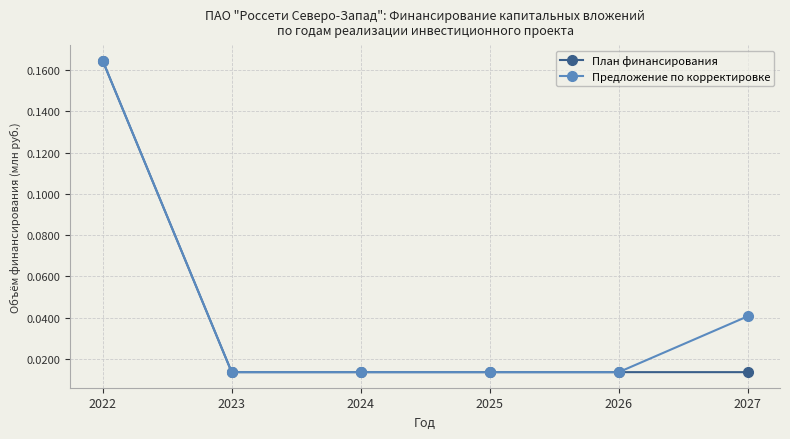

At which category does the chart reach its peak across all series?

2022